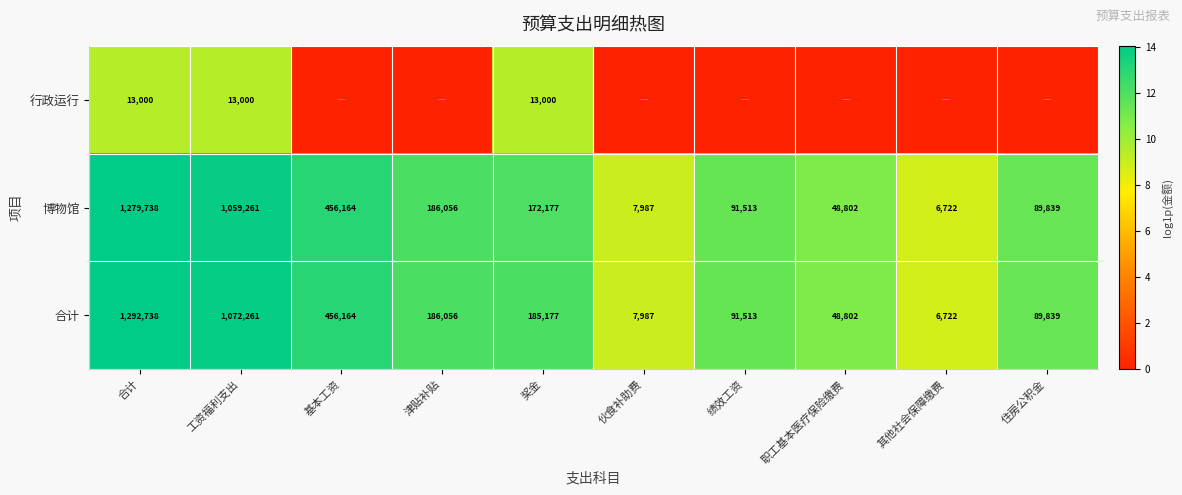

What is the approximate value of 合计 at 伙食补助费, to the nearest 50?

8000